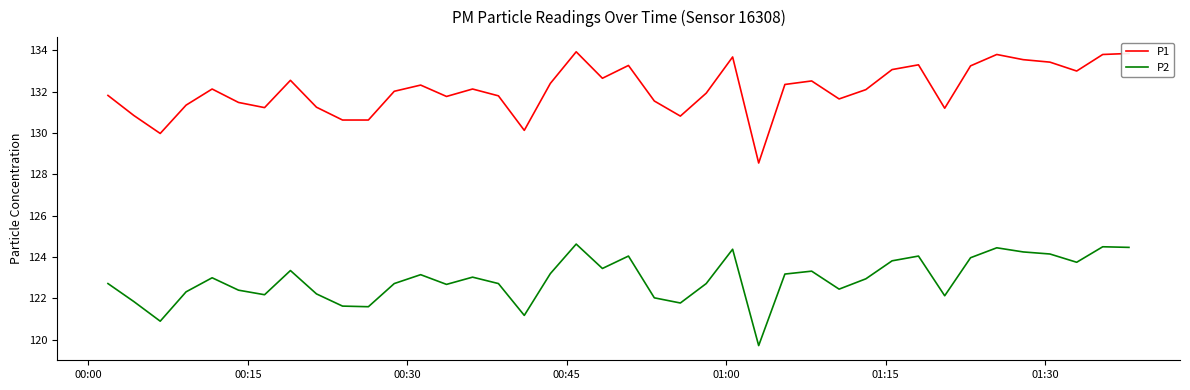

What is the maximum value shown in the chart?

133.9